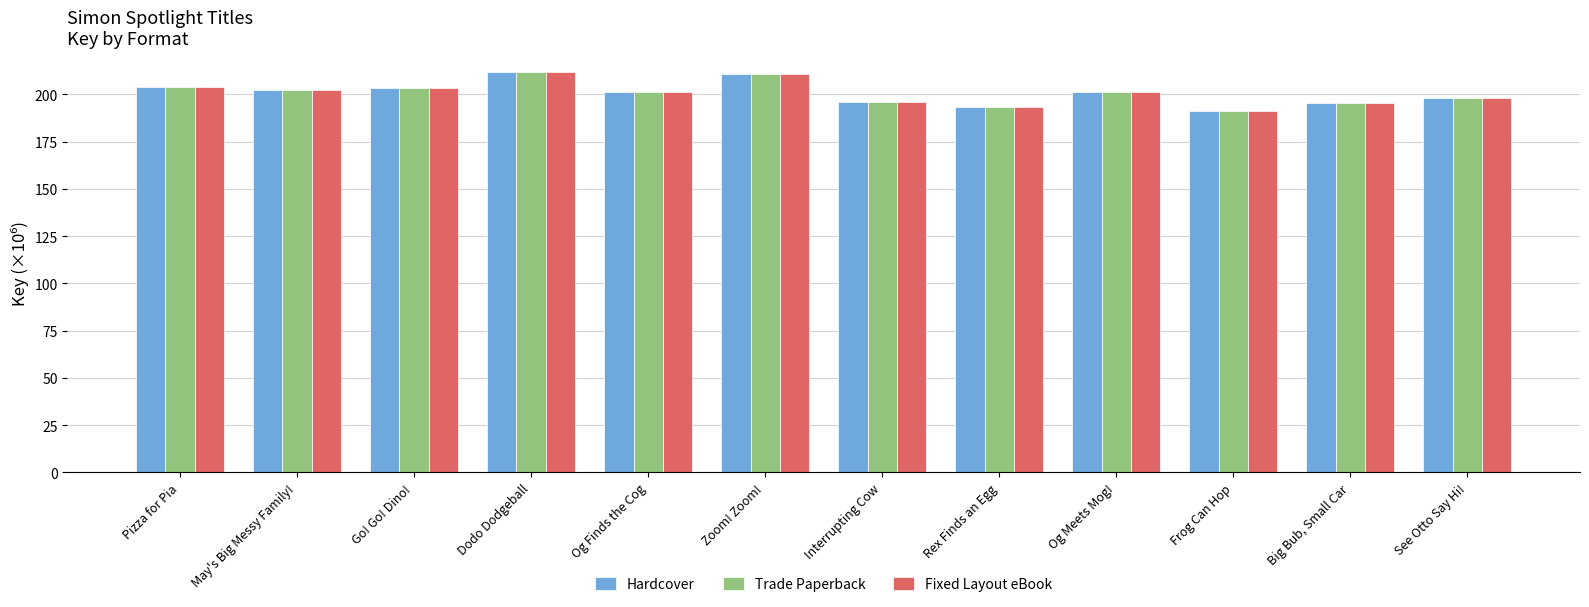

What is the approximate value of Hardcover at Pizza for Pia?

204.1